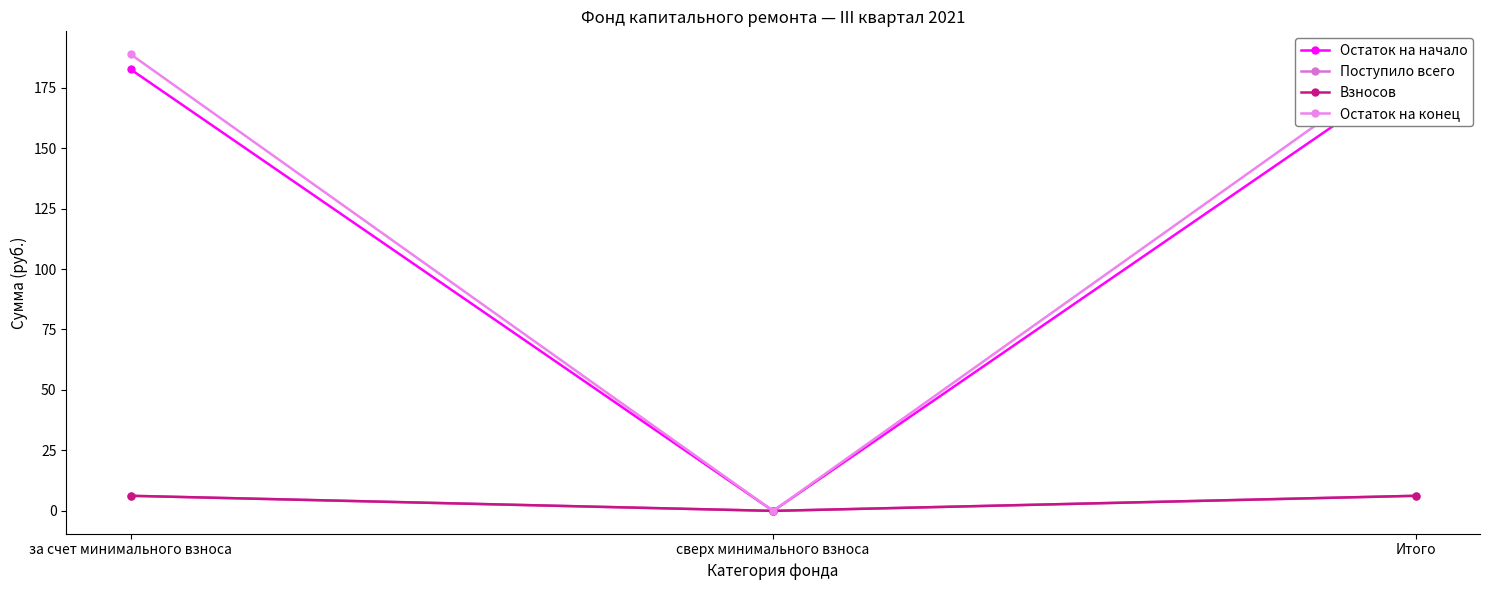

Count the number of categories in the chart.

3